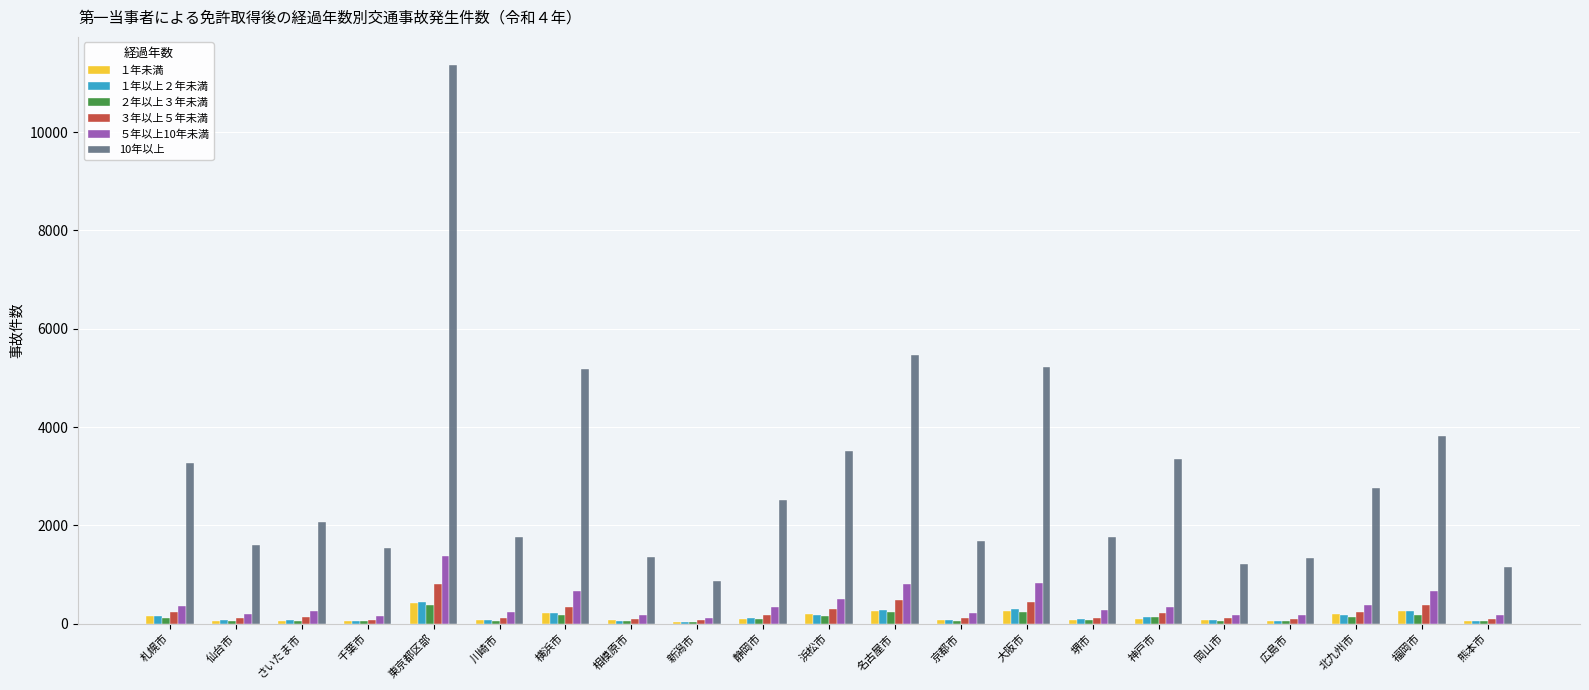

What is the maximum value for １年以上２年未満?

443